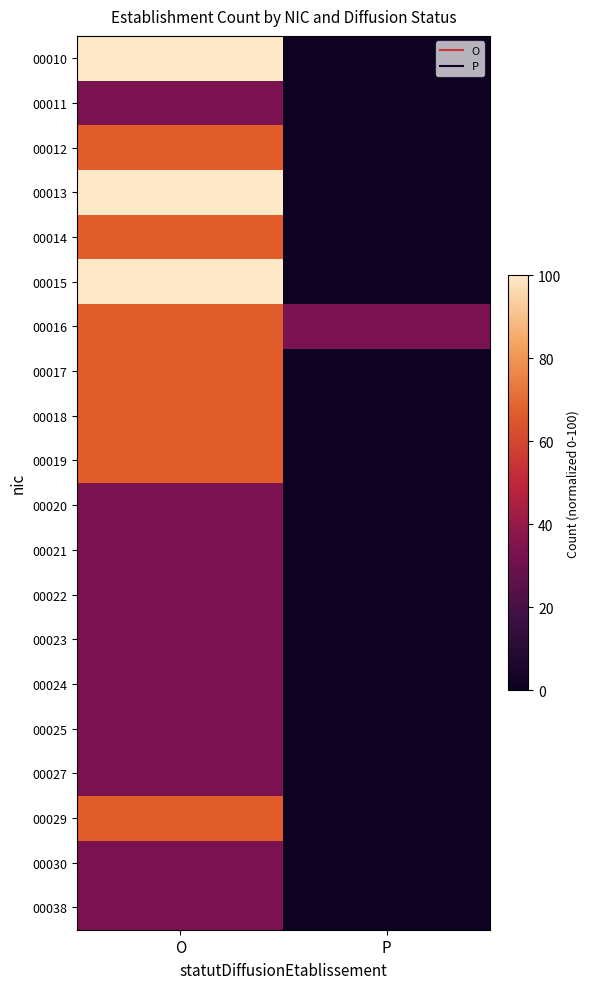

At how many categories does at least one series exceed 33?

2